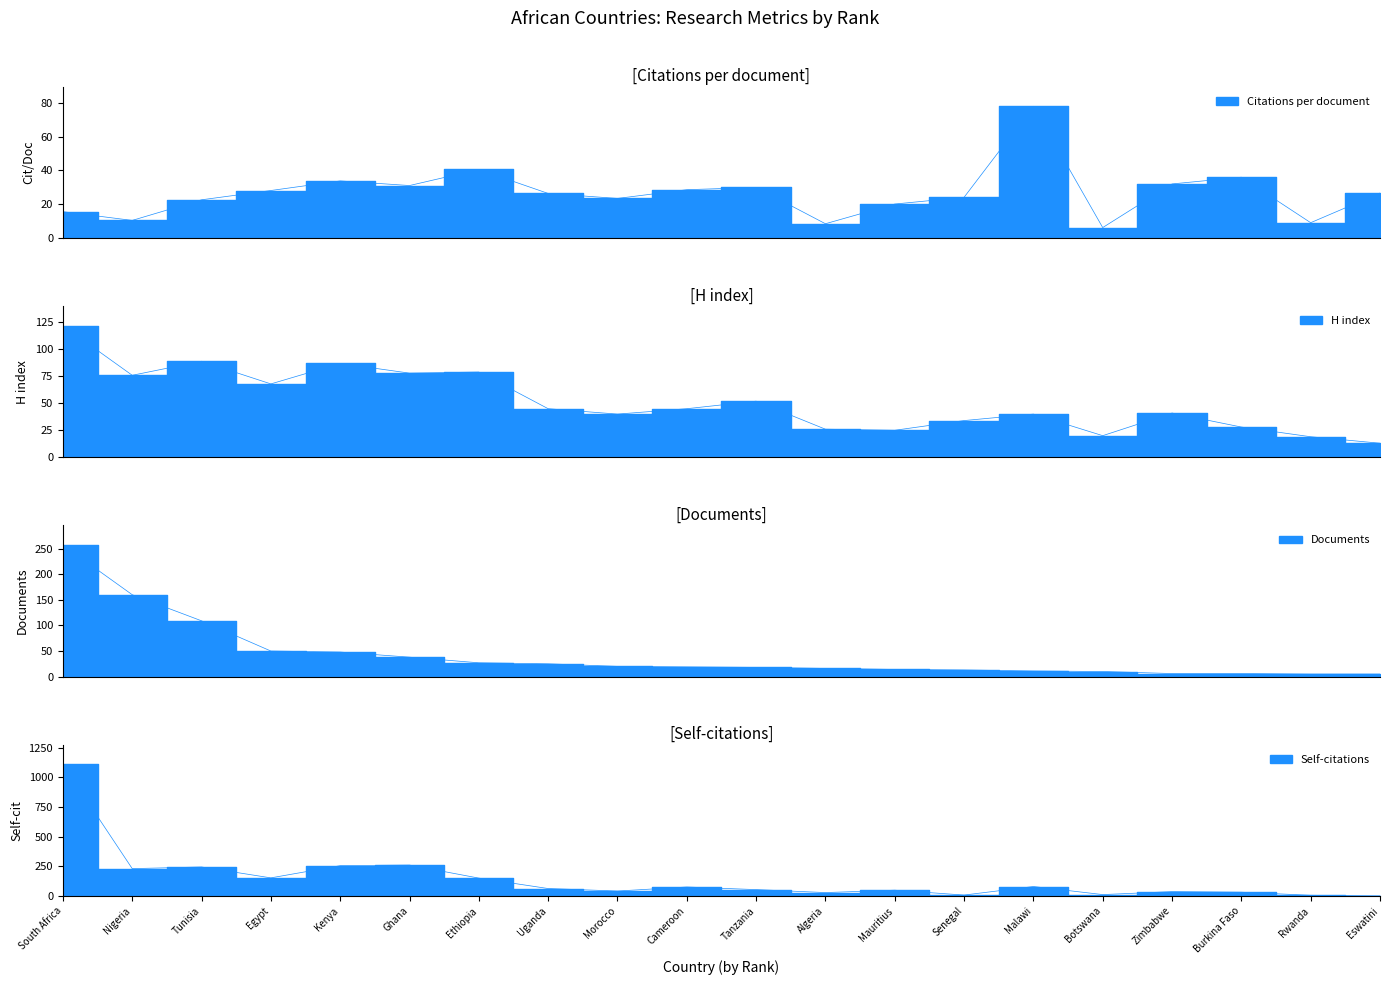

The Self-citations series shows 46.1 at Malawi. True or false?

False